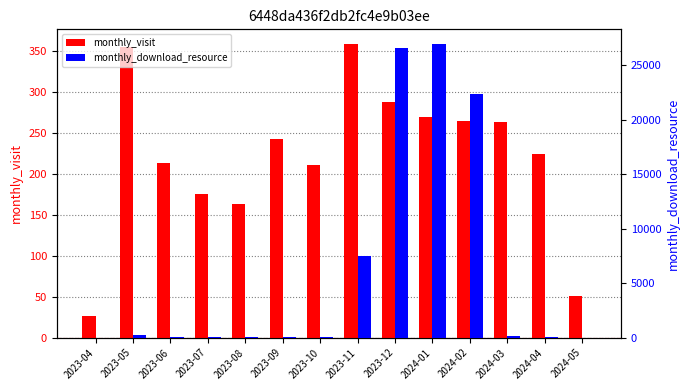

Between 2023-09 and 2023-07, which is larger?

2023-09